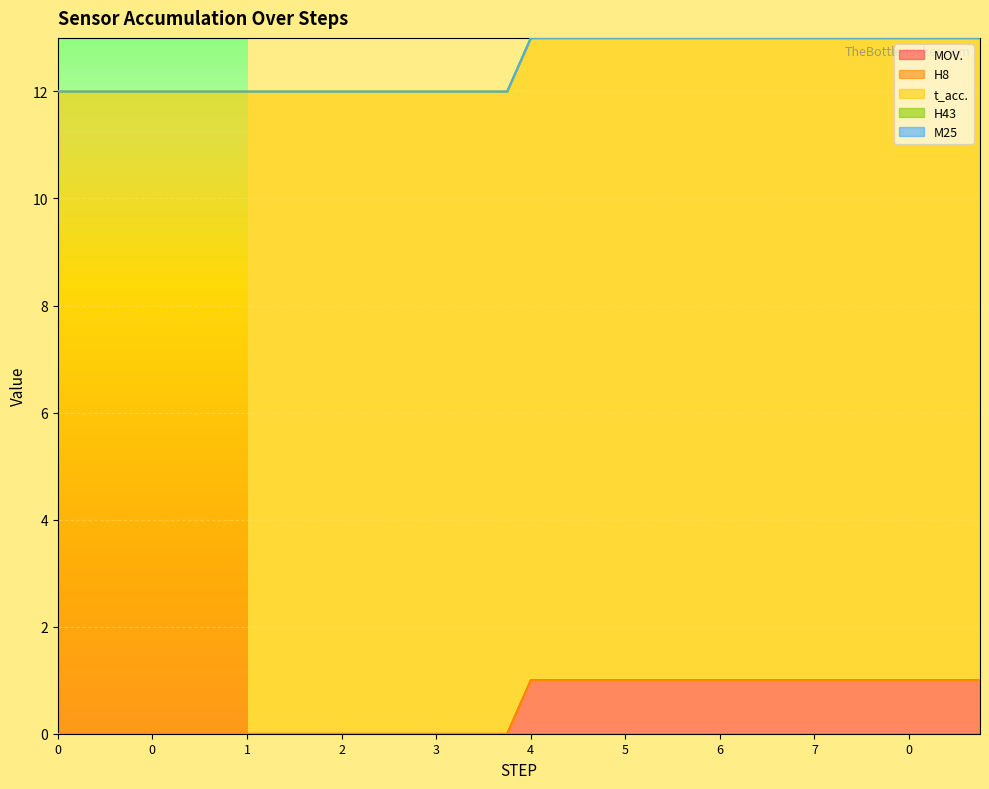

Does the chart display data point markers on the line(s)?

No